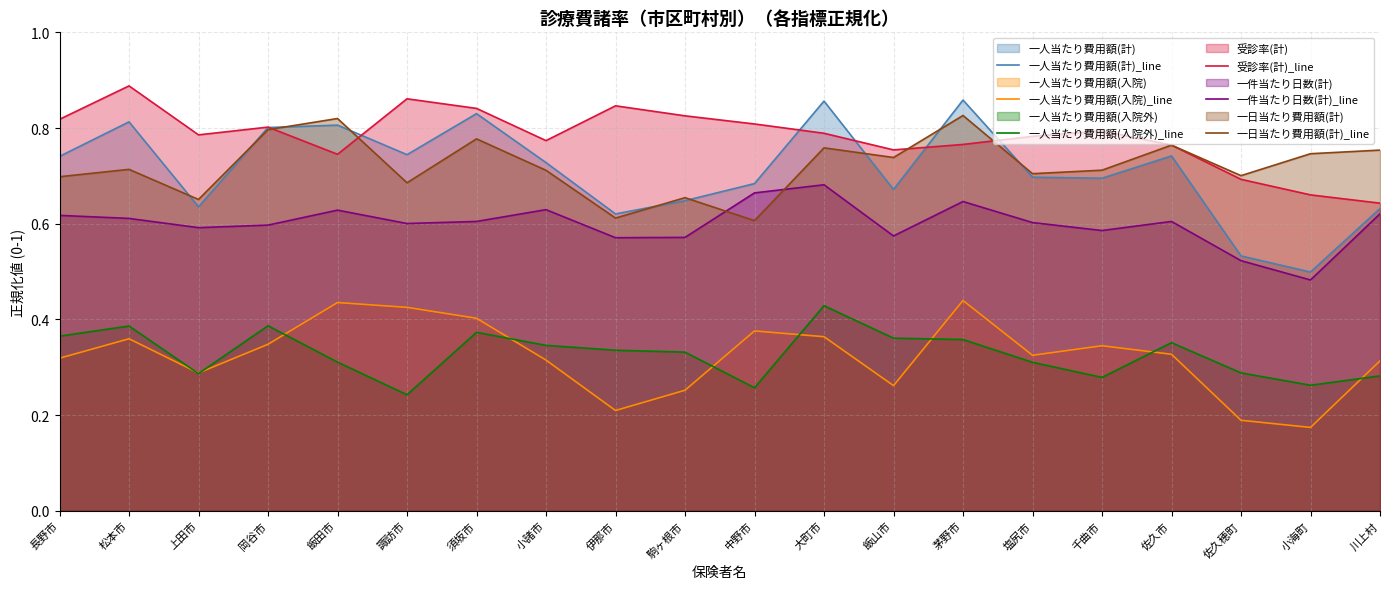

Where is the first local maximum for 一人当たり費用額(計)_line?

松本市